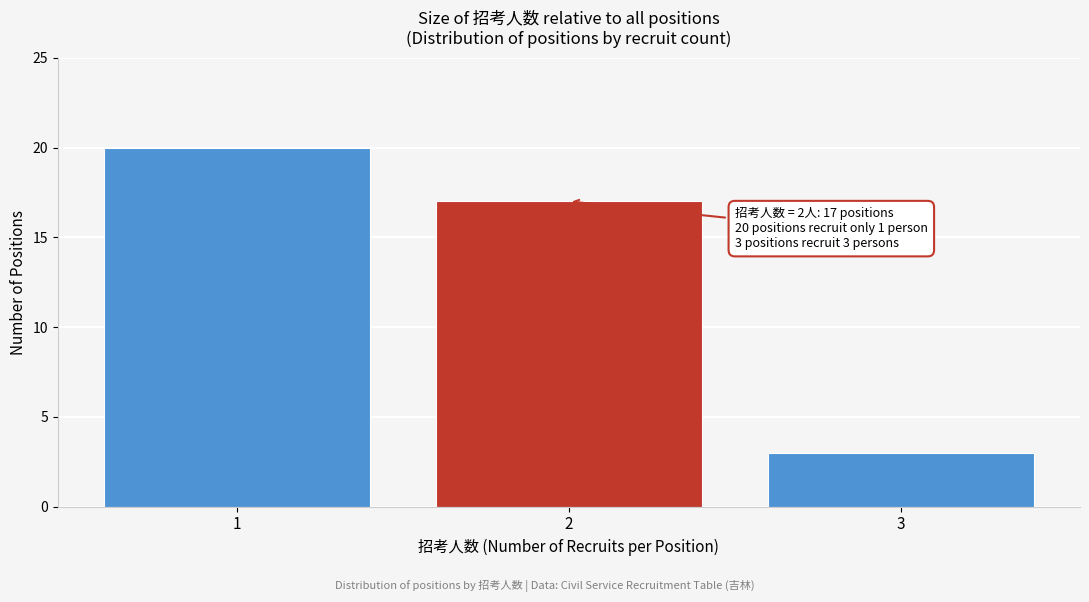

Reading left to right, transcribe all the data shown in this chart.

1=20	2=17	3=3